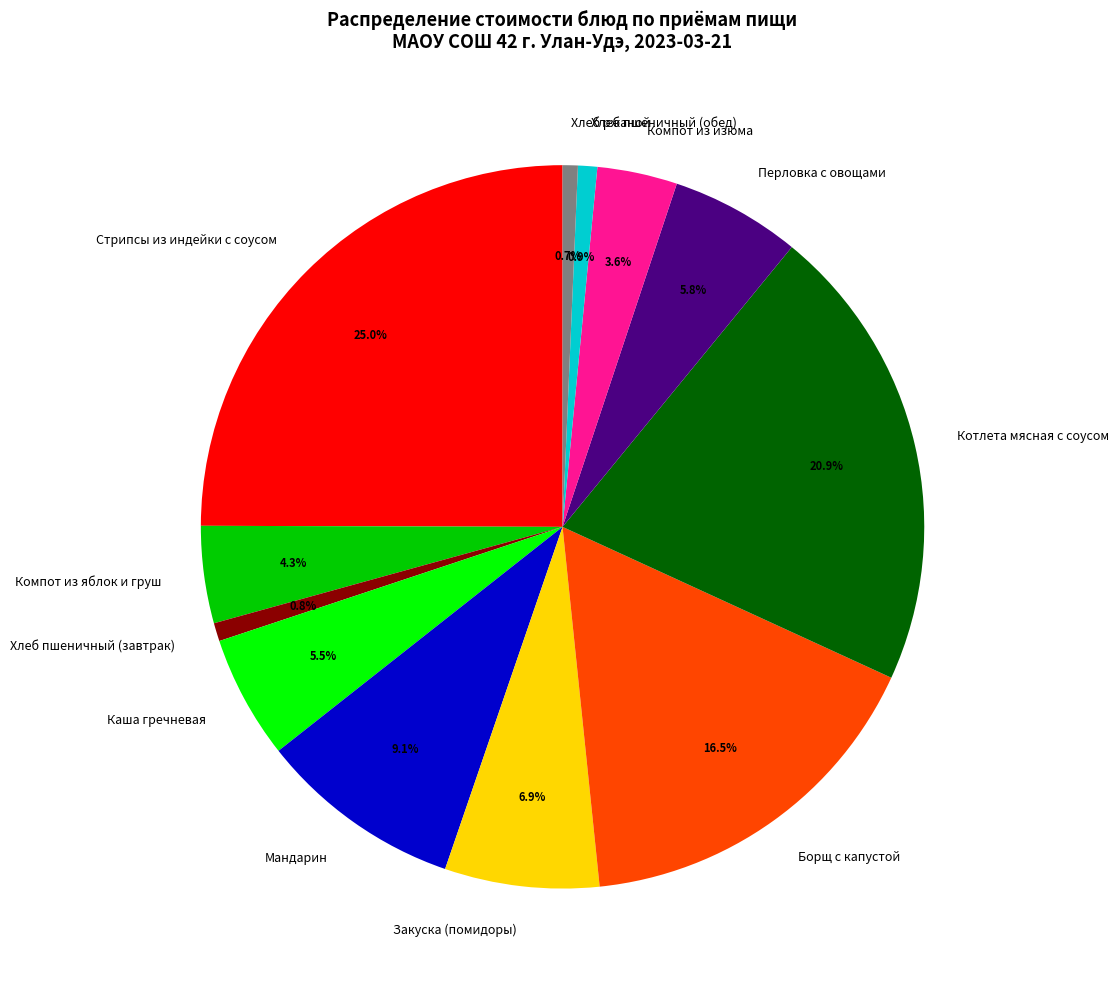

Is there a majority slice in this chart?

No